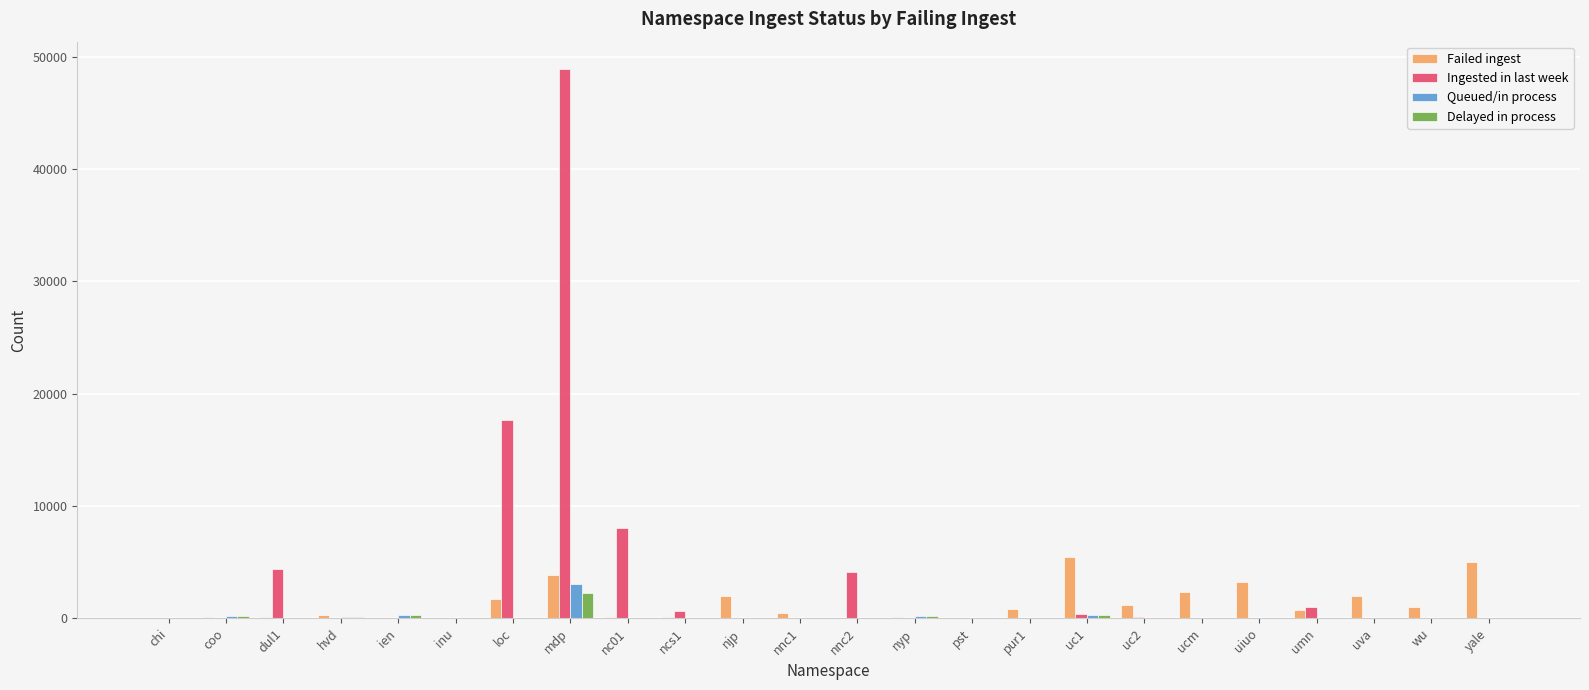

At which category does the chart reach its peak across all series?

mdp